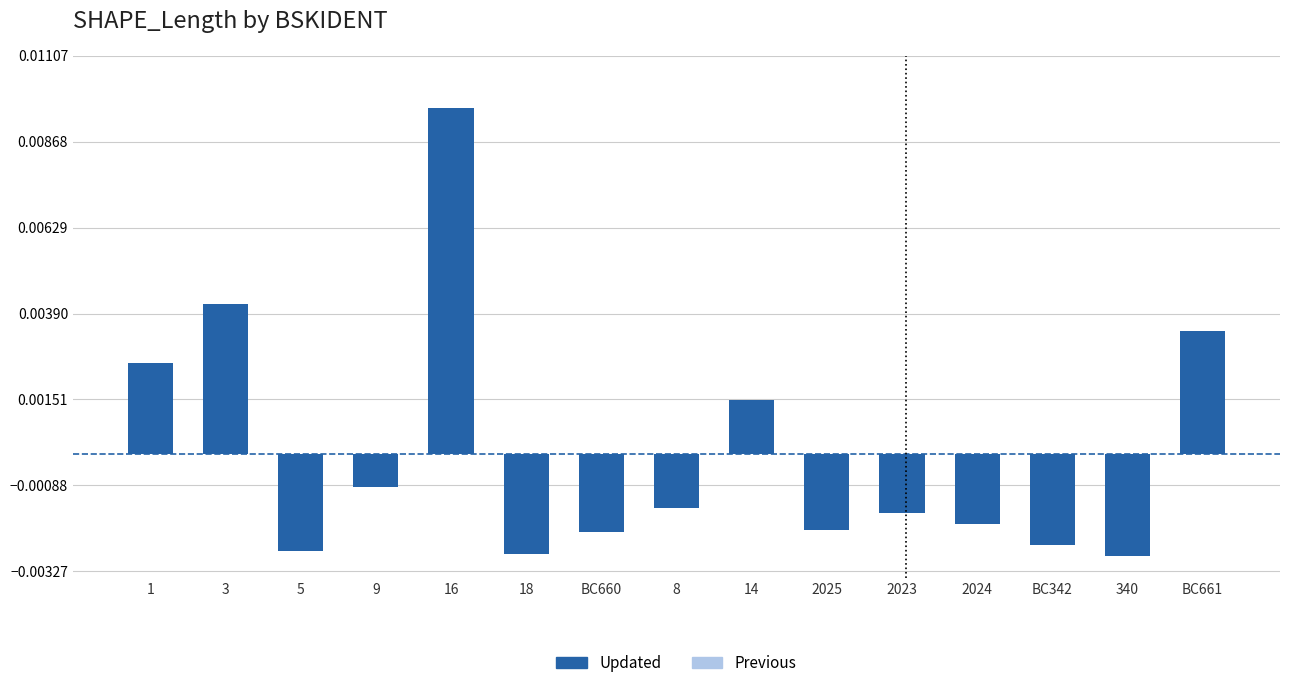

Which series changed the most between 2025 and 2023?

Updated